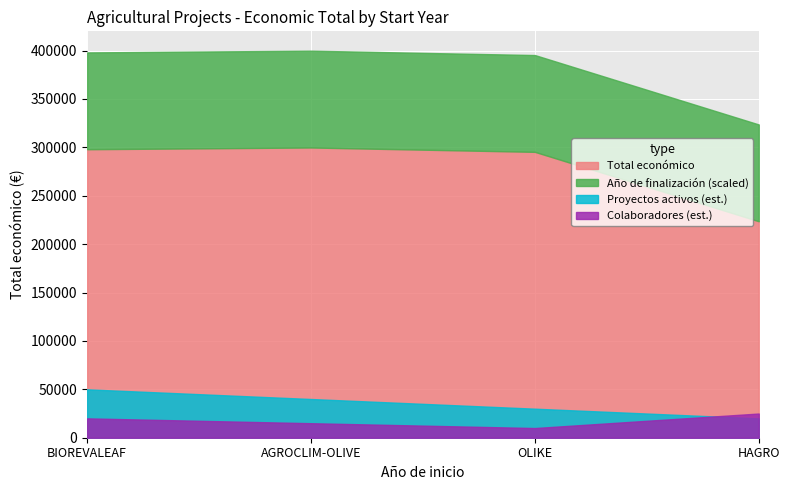

What is the smallest value displayed?

2025